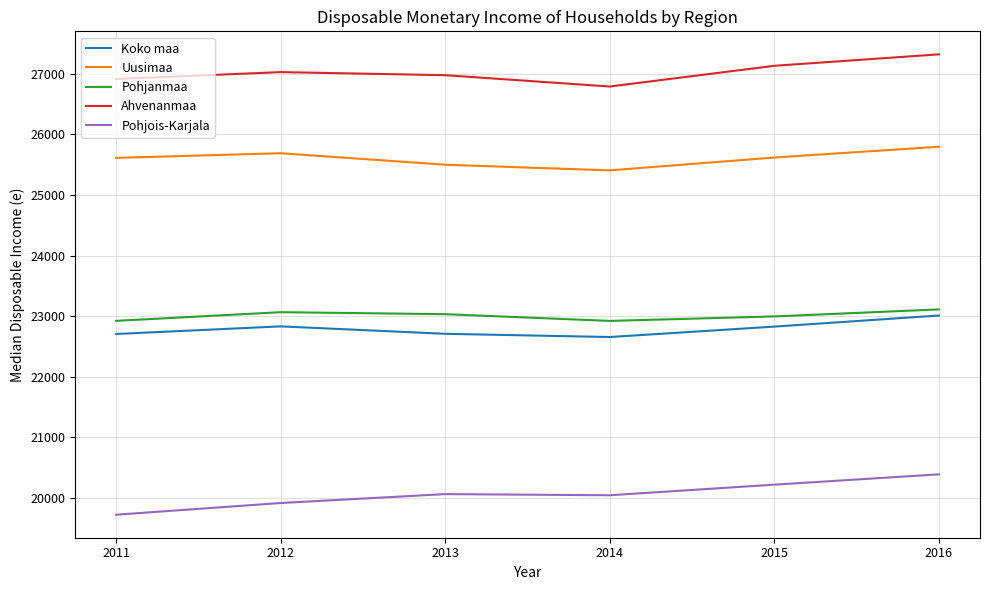

What is the difference between the maximum and minimum values in the Koko maa series?

355